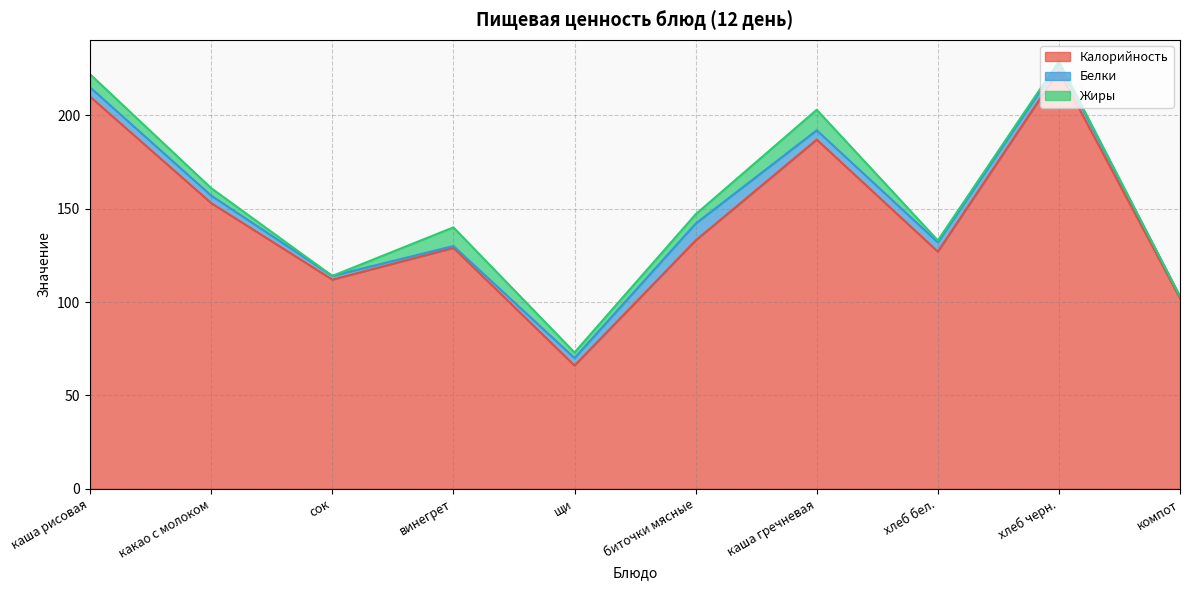

How many data points in Белки are less than 4?

3